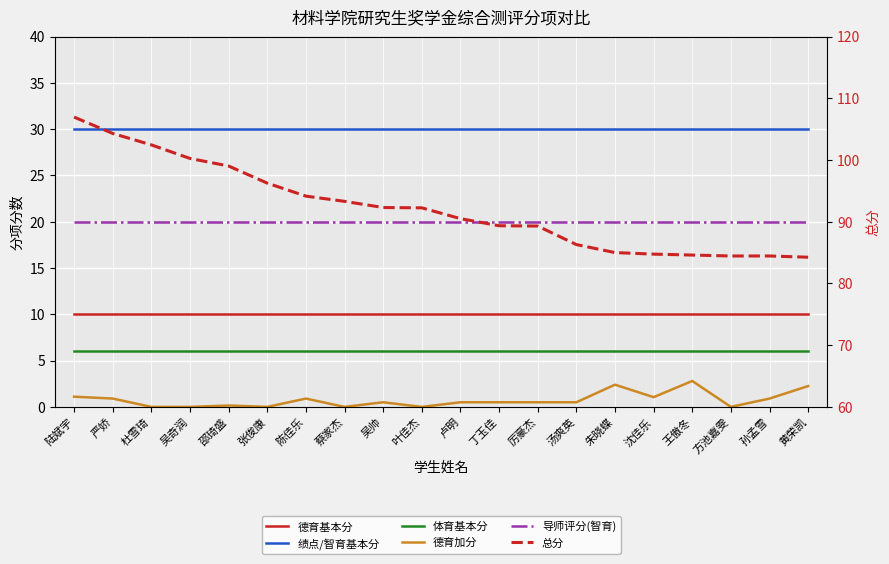

How many lines are shown in the chart?

6